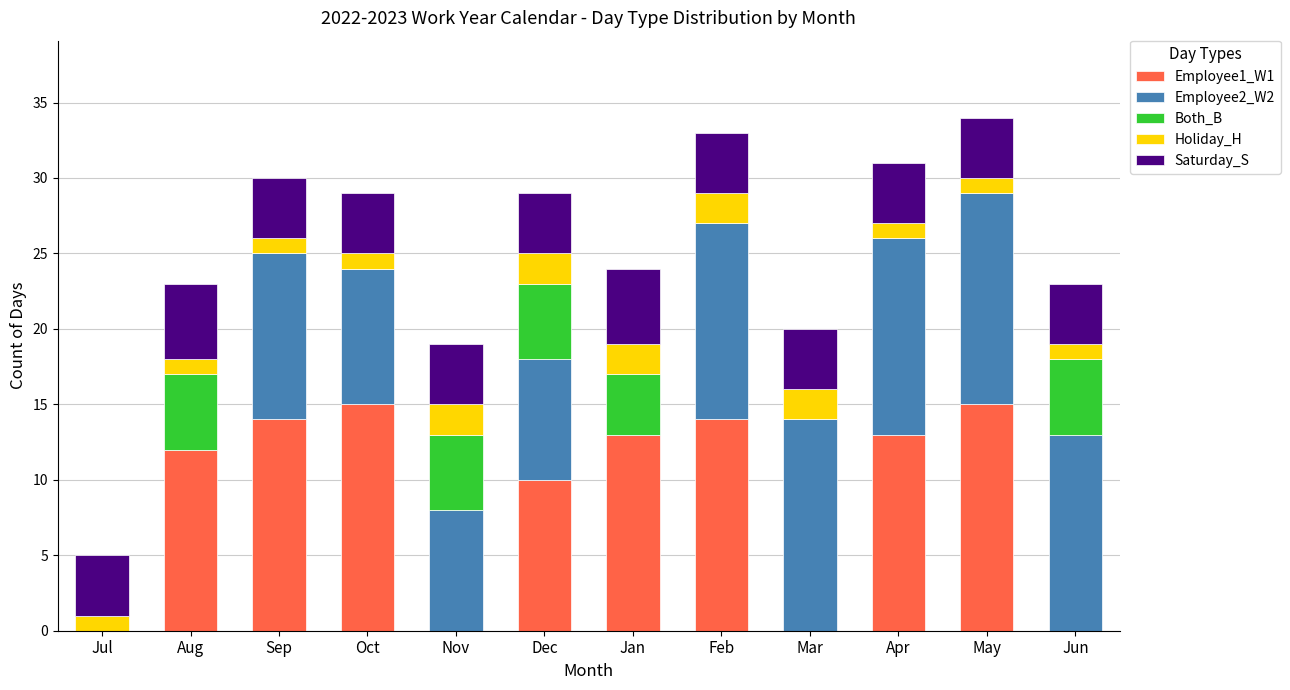

What is the total value across all series at Mar?

20